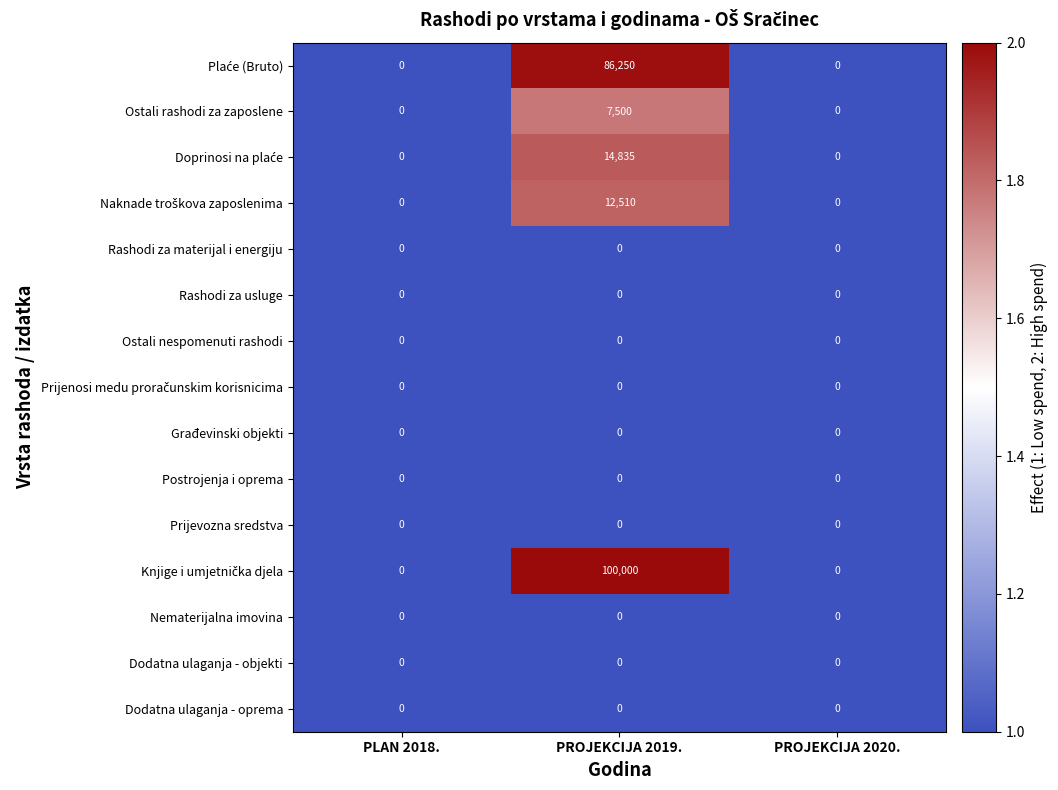

The Ostali nespomenuti rashodi series shows 0 at PROJEKCIJA 2020.. True or false?

True